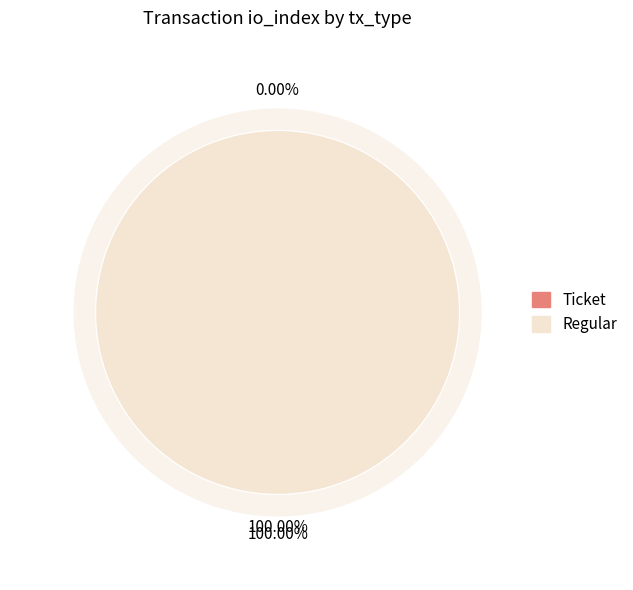

Is there a majority slice in this chart?

Yes